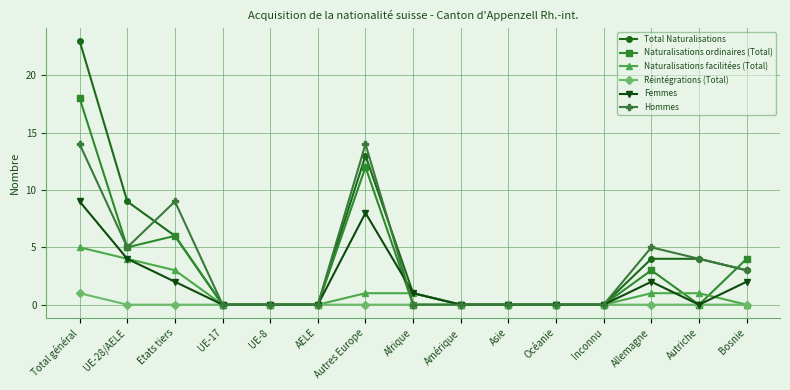

What position from the left is Etats tiers?

3